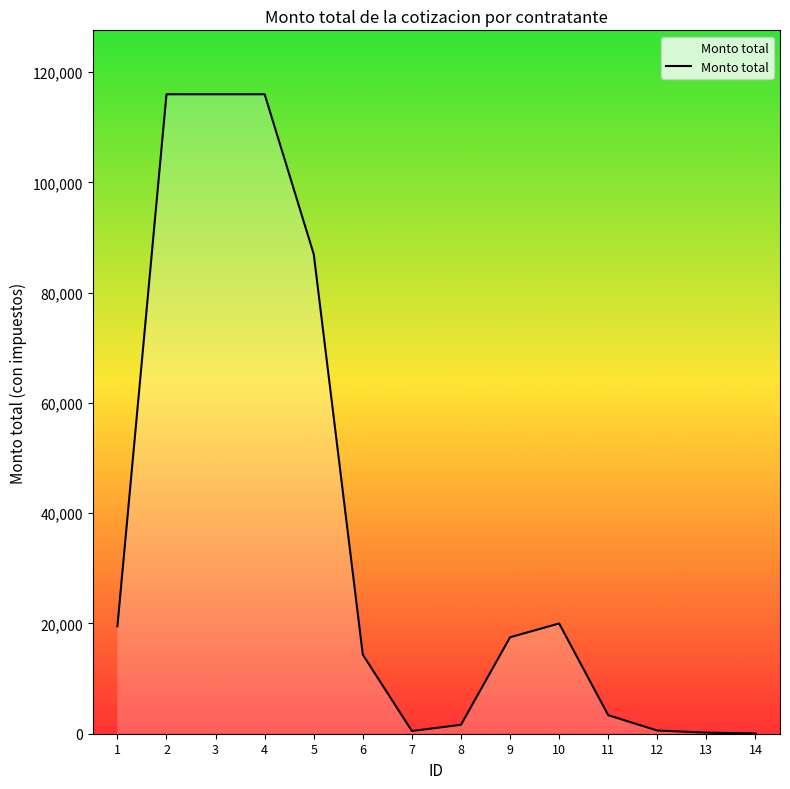

The value at 2 is 116000.0. True or false?

True